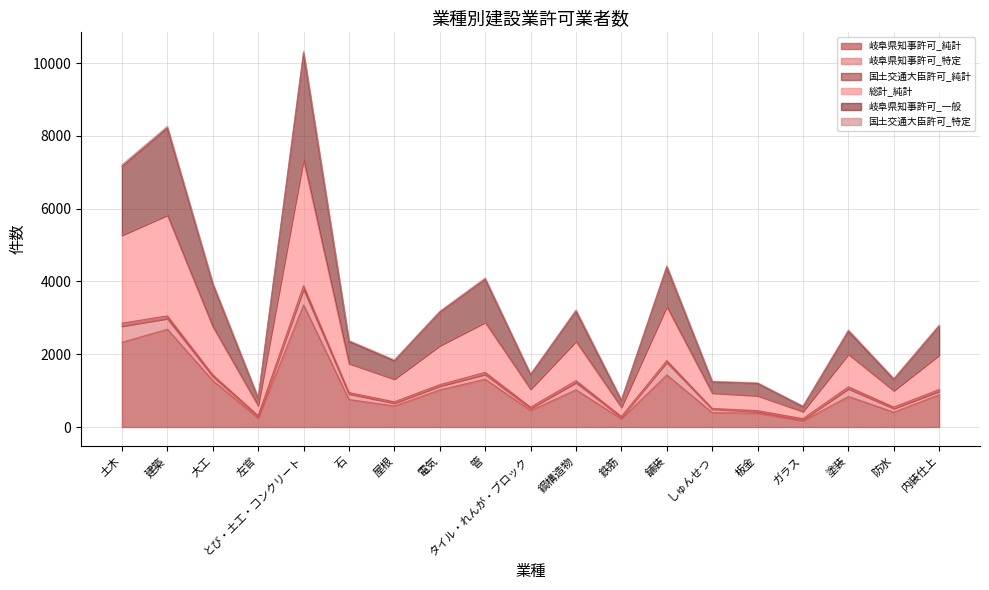

Is it true that 岐阜県知事許可_純計 equals 410 at 防水?

True